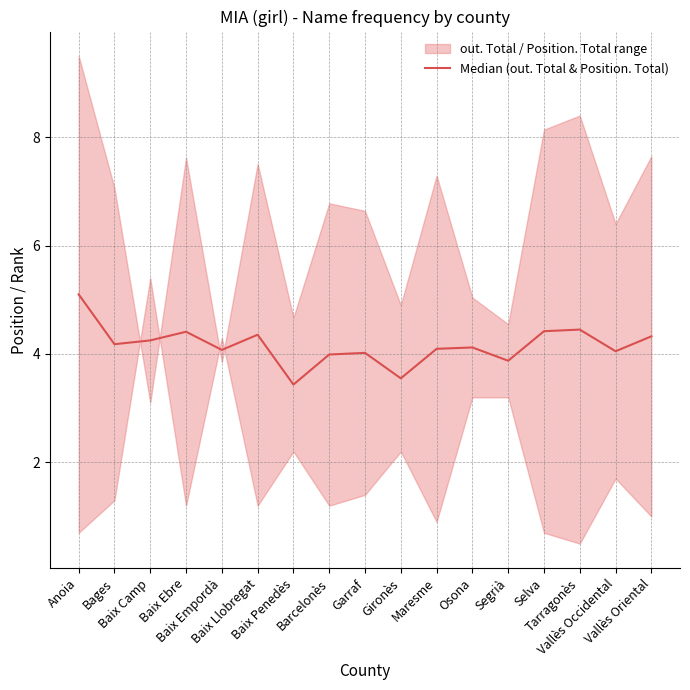

How many lines are shown in the chart?

1